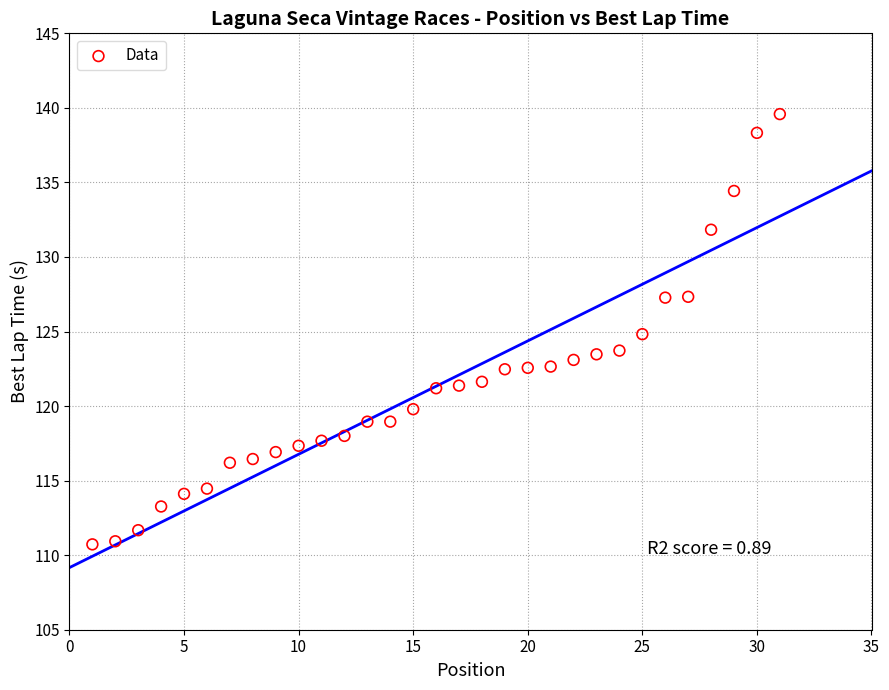

What is the range of X values (max minus min)?

30.0